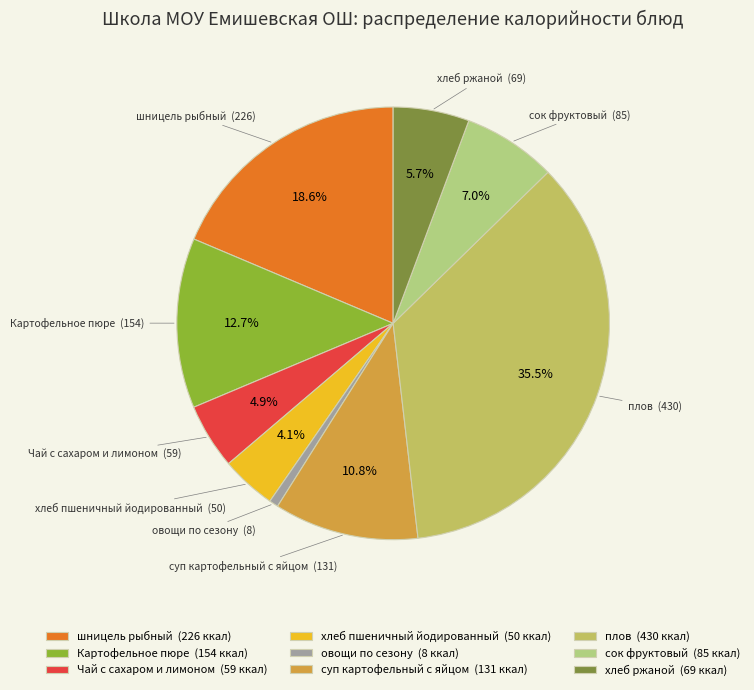

Which slice is the smallest?

овощи по сезону